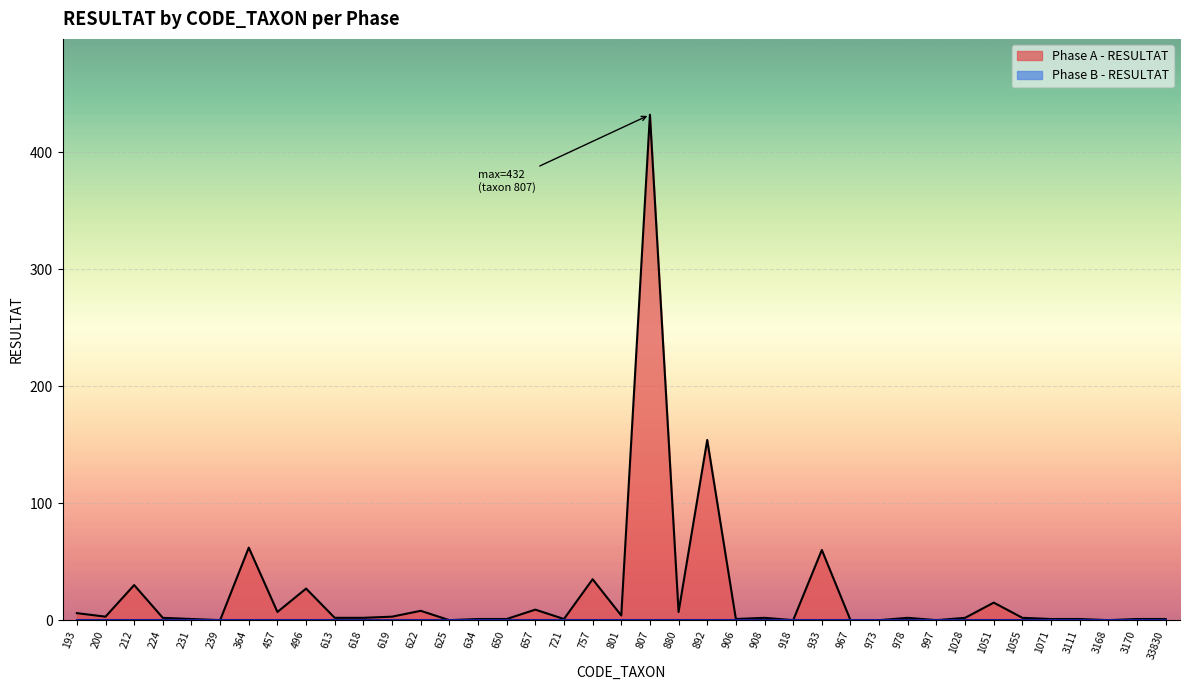

What is the change in value from 457 to 721?

-6